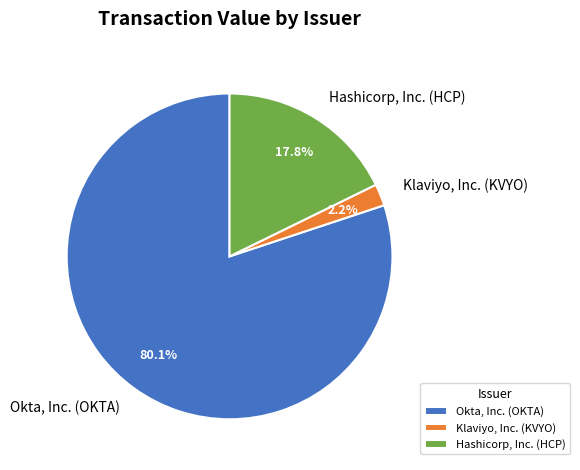

Combined, do Okta, Inc. (OKTA) and Klaviyo, Inc. (KVYO) account for over 50%?

Yes